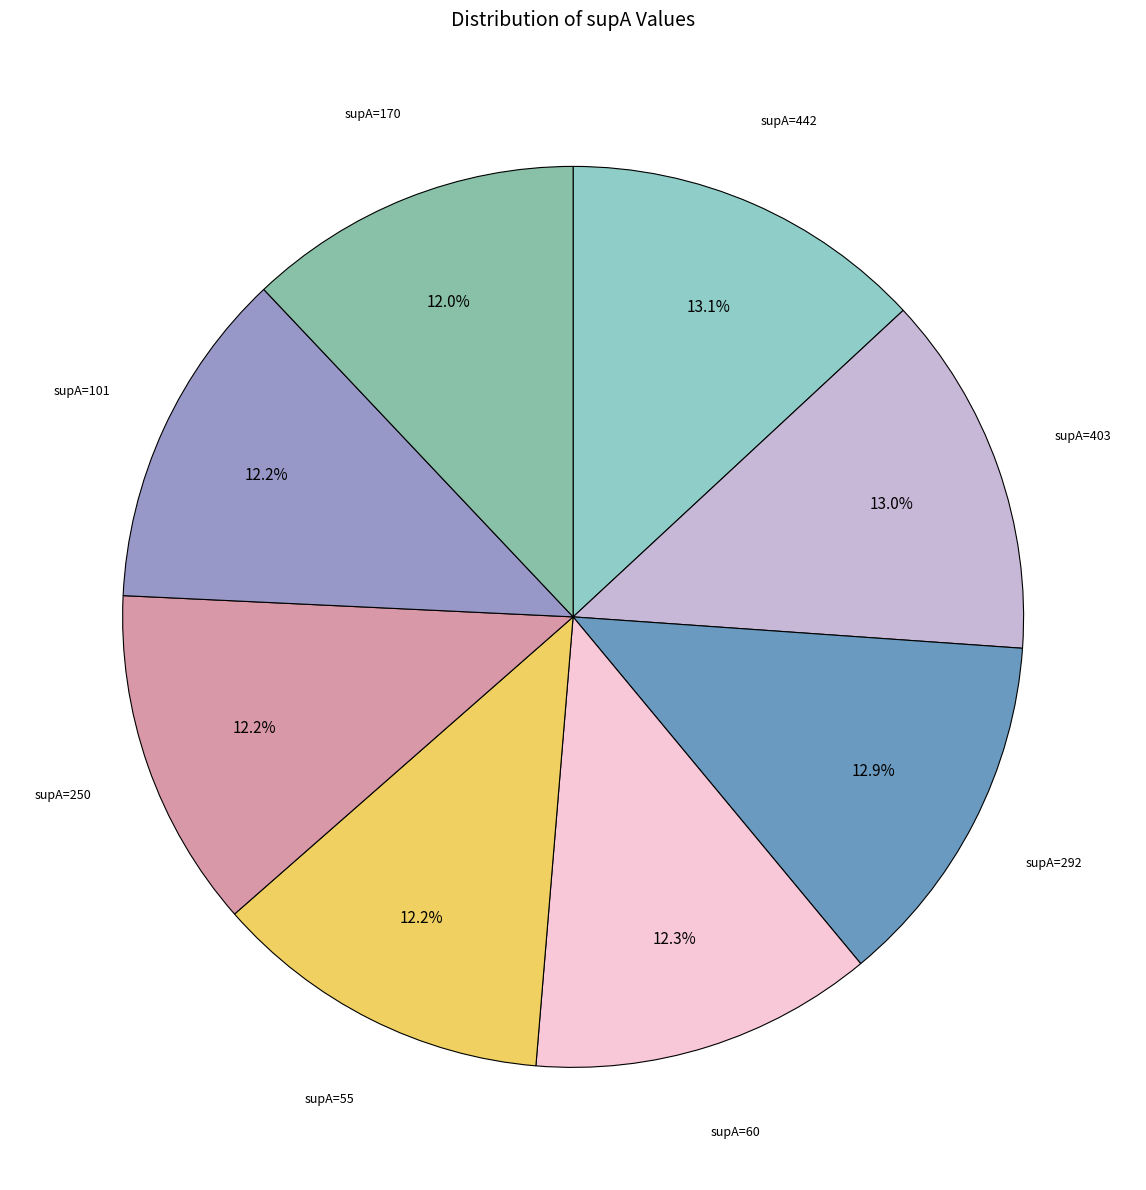

What is the smallest slice in the pie chart?

170